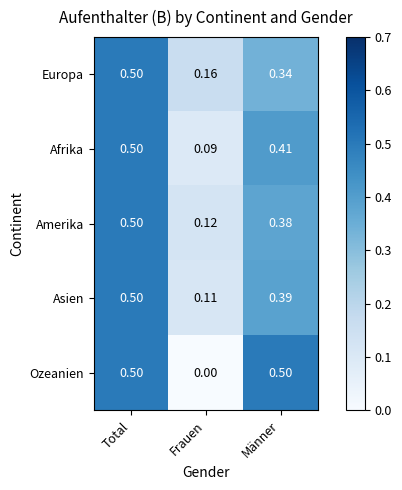

Is the value of Europa at Total greater than the value of Asien at Frauen?

Yes